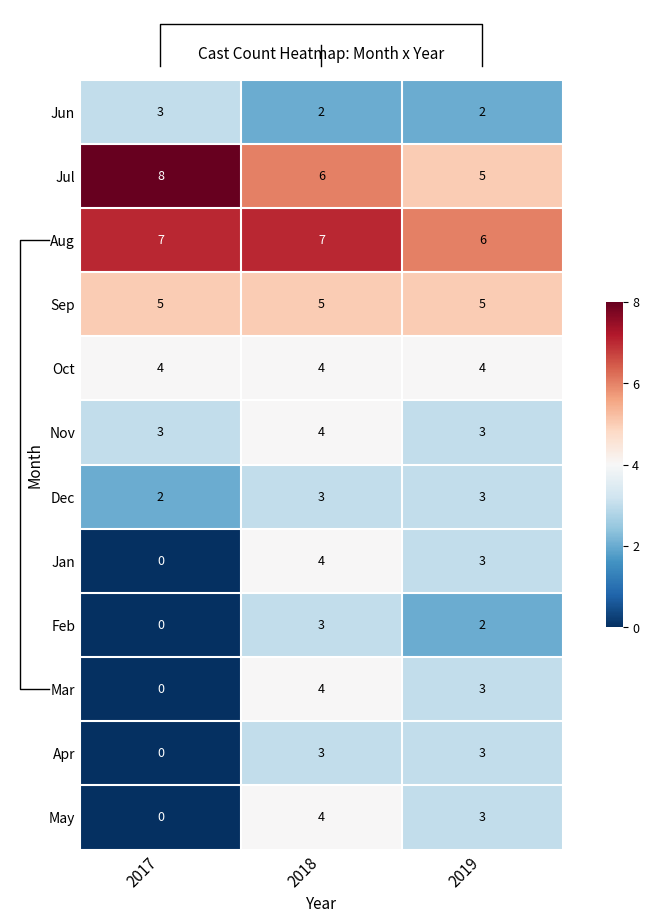

Where is Apr nearest to the value 1?

2017